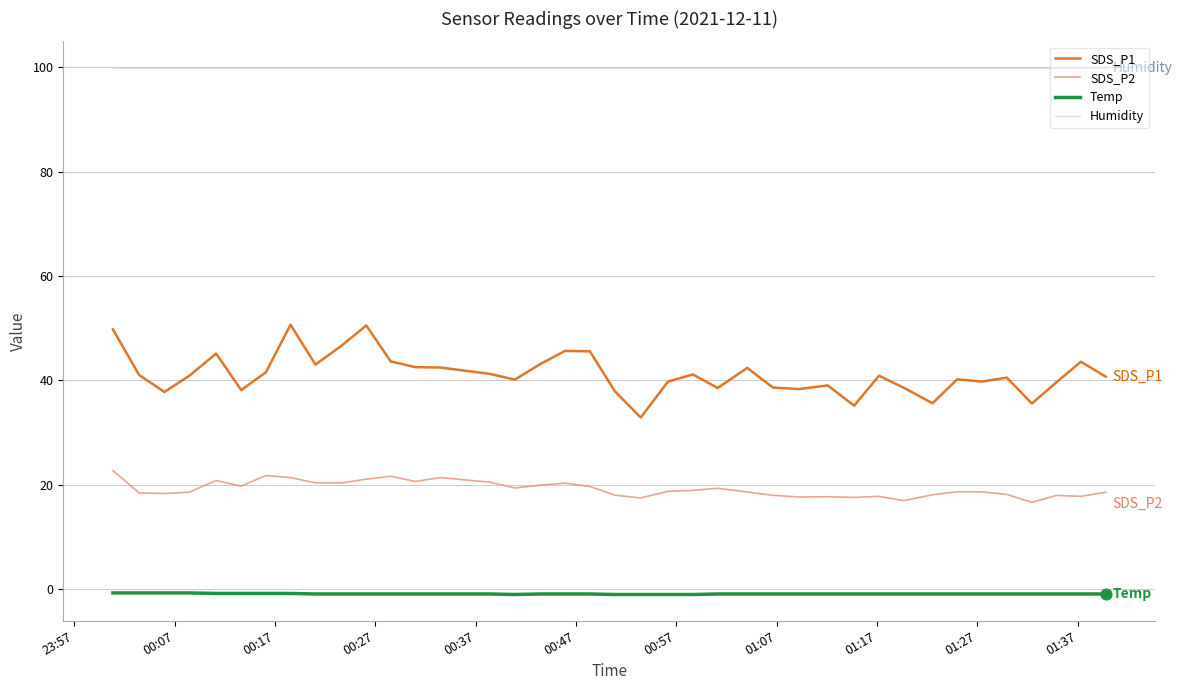

Which series has the largest range (max minus min)?

SDS_P1